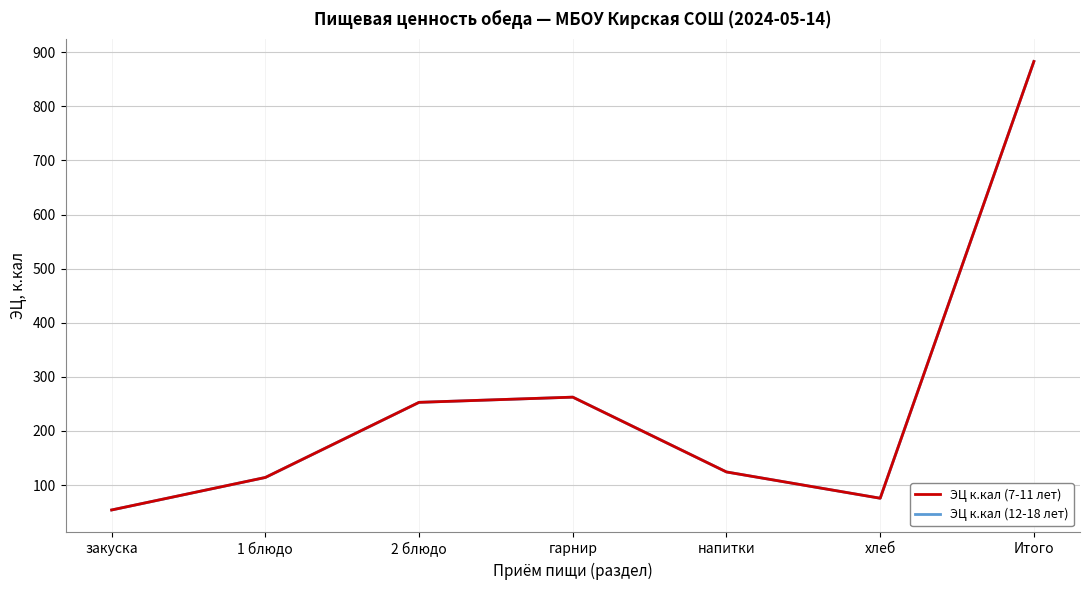

What is the label of the 3rd point from the left?

2 блюдо